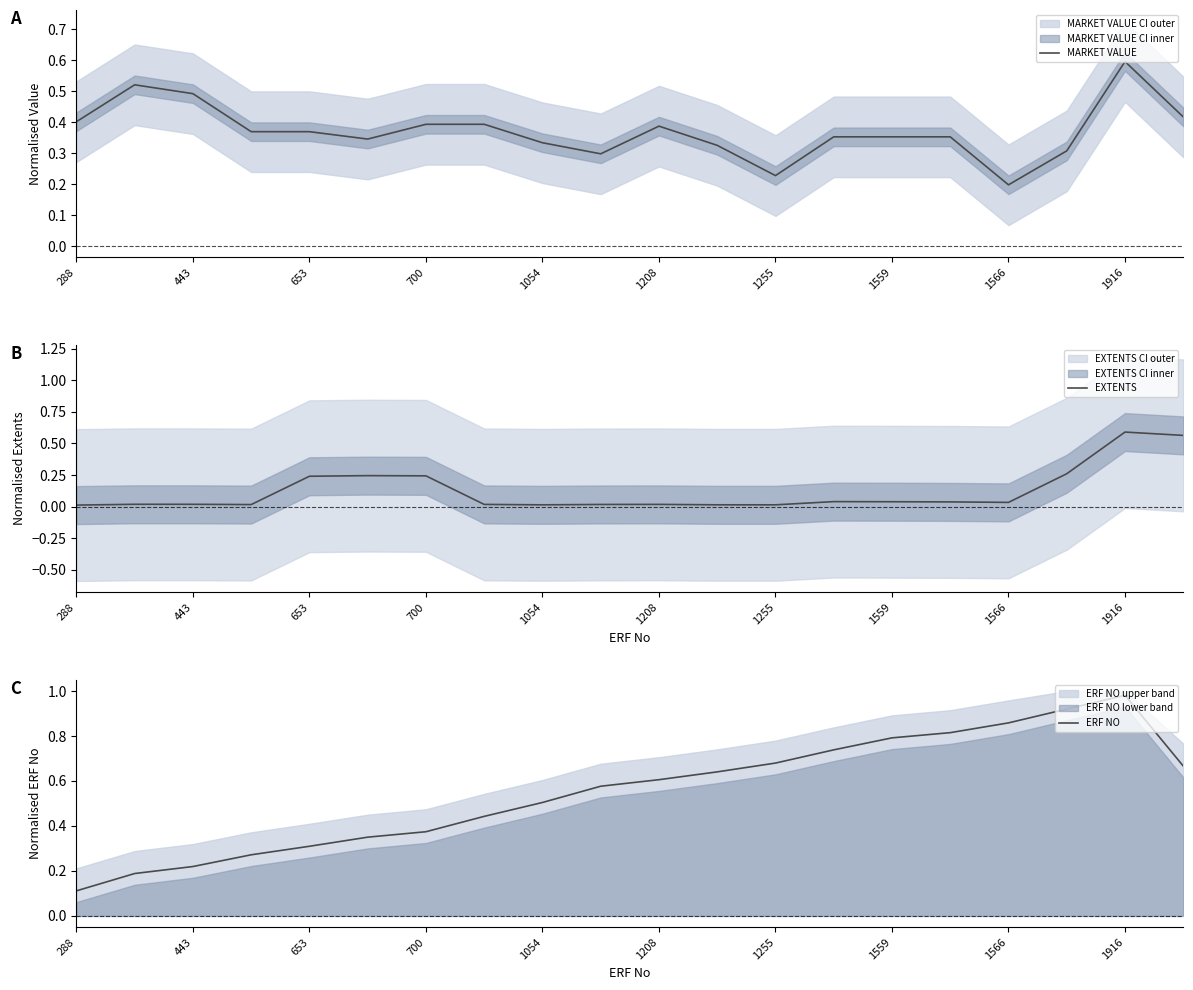

True or false: ERF NO and EXTENTS intersect in this chart.

False